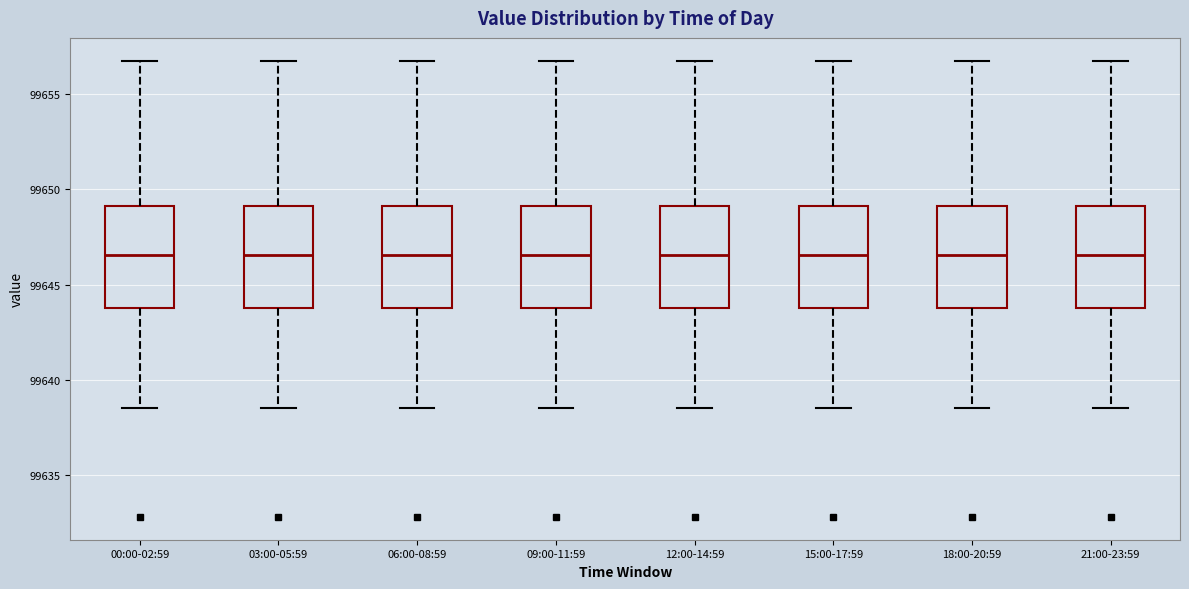

Reading left to right, transcribe this box plot: for each box, give where its median line is, the range the box spans, and where its two whiskers end, as read against the y-axis. The values are not printed on the chart, so give them approximately, as read against the axis.

00:00-02:59: median 99646.5, box 99643.5 to 99649.0, whiskers 99638.5 to 99657.0
03:00-05:59: median 99646.5, box 99643.5 to 99649.0, whiskers 99638.5 to 99657.0
06:00-08:59: median 99646.5, box 99643.5 to 99649.0, whiskers 99638.5 to 99657.0
09:00-11:59: median 99646.5, box 99643.5 to 99649.0, whiskers 99638.5 to 99657.0
12:00-14:59: median 99646.5, box 99643.5 to 99649.0, whiskers 99638.5 to 99657.0
15:00-17:59: median 99646.5, box 99643.5 to 99649.0, whiskers 99638.5 to 99657.0
18:00-20:59: median 99646.5, box 99643.5 to 99649.0, whiskers 99638.5 to 99657.0
21:00-23:59: median 99646.5, box 99643.5 to 99649.0, whiskers 99638.5 to 99657.0